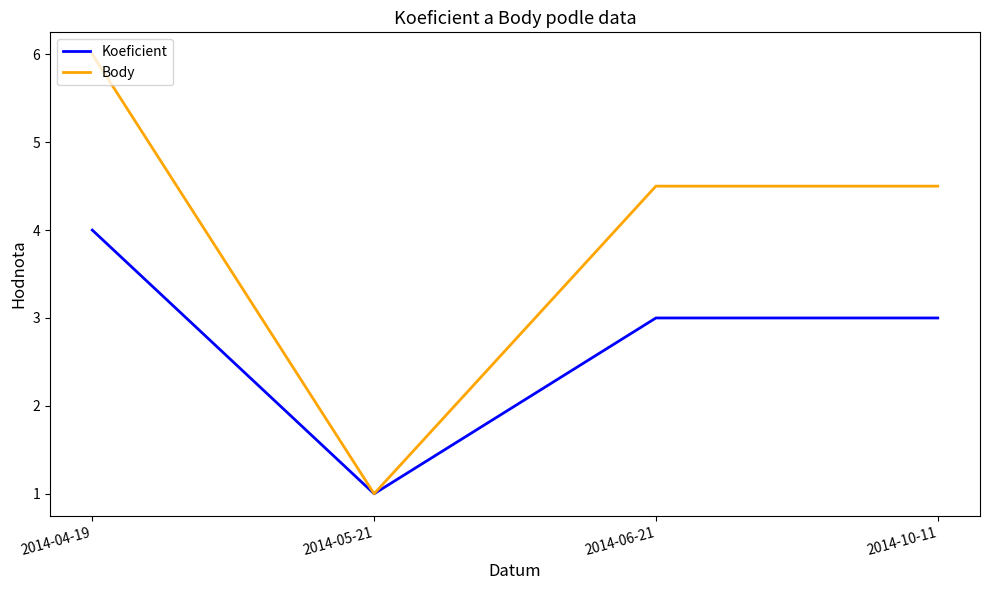

At 2014-06-21, list the series in order from largest to smallest.

Body, Koeficient